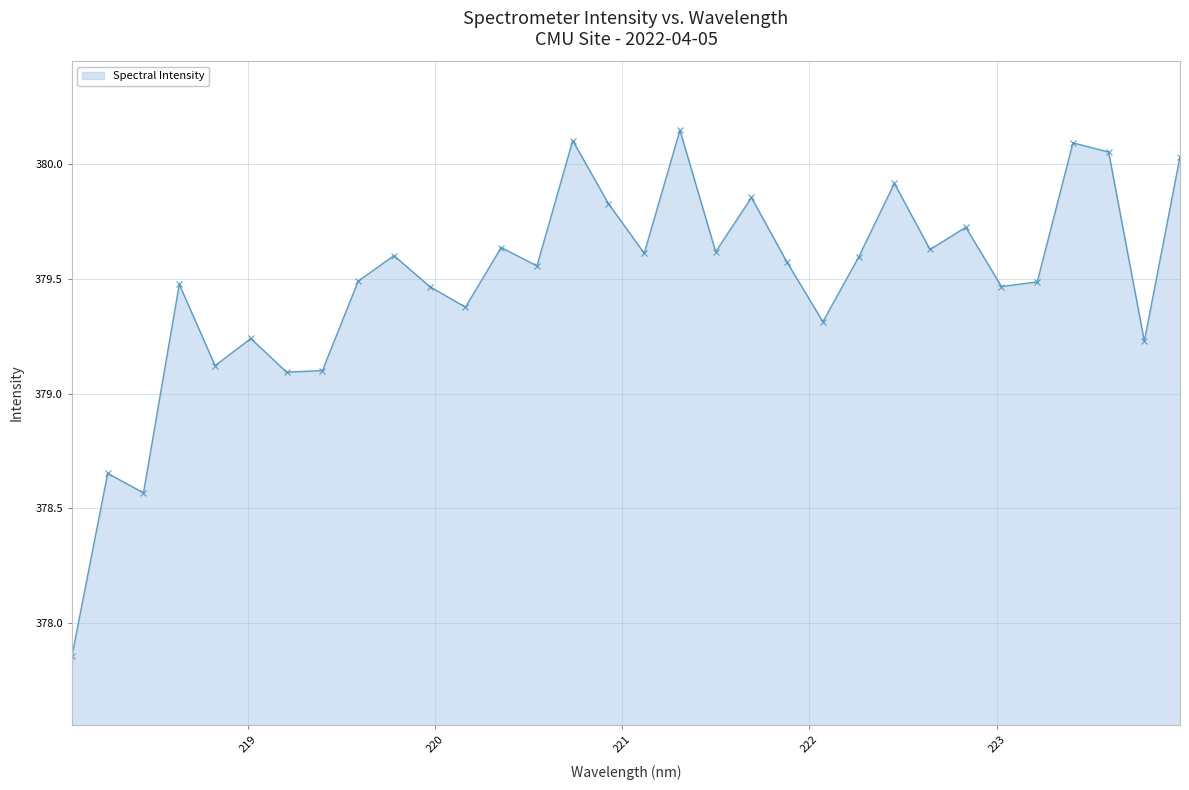

How many points are lower than both their immediate neighbors (excluding endpoints)?

11